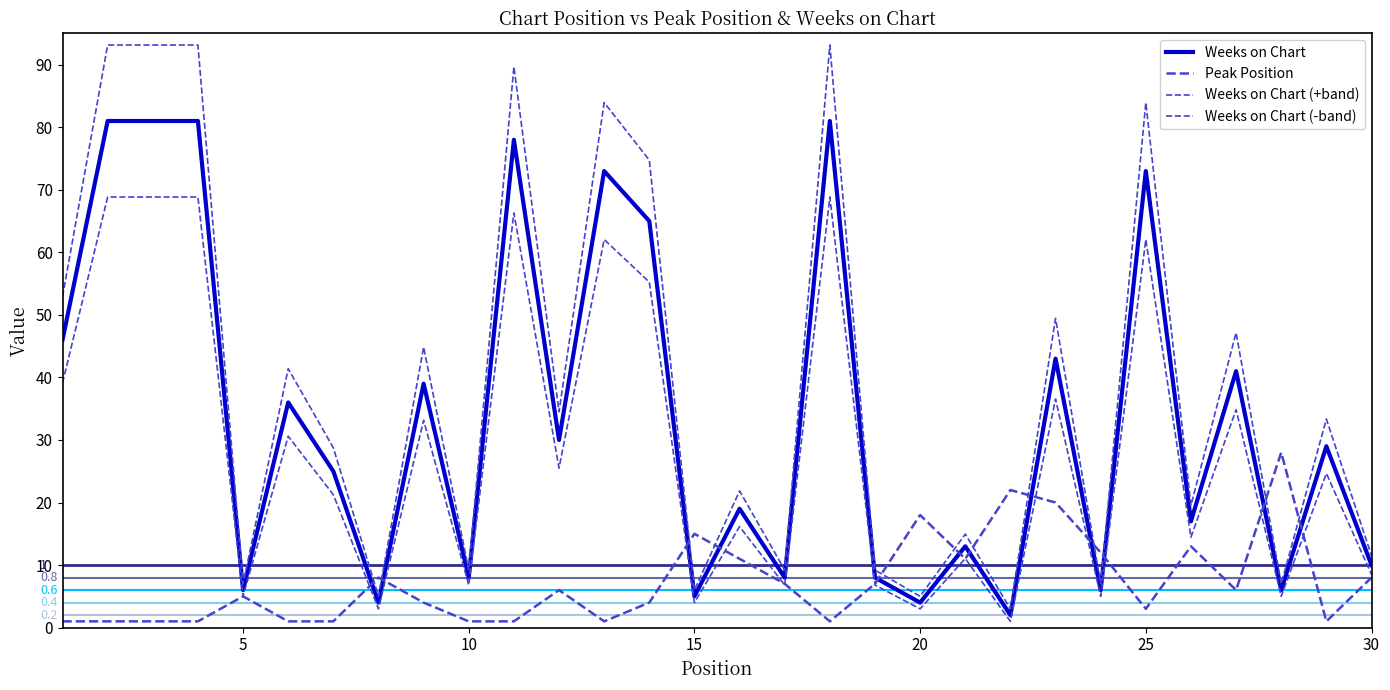

Does the chart have visible grid lines?

No